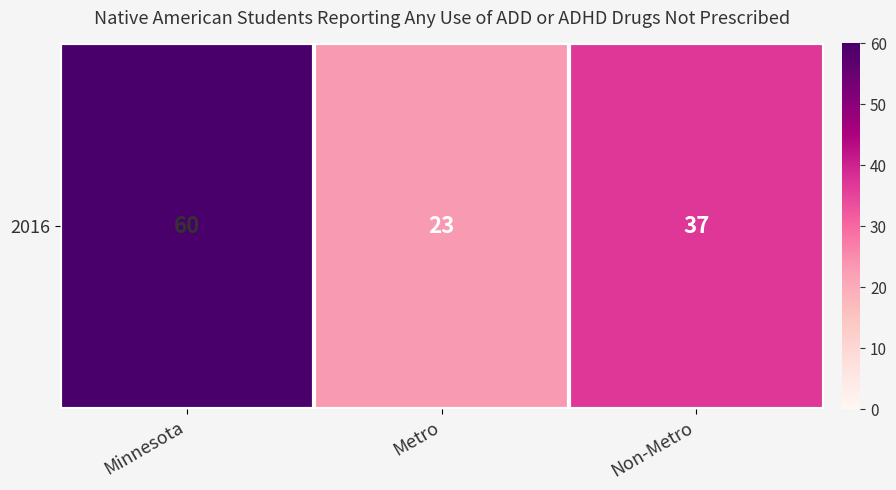

Reading left to right, extract all data points from this chart.

60	23	37